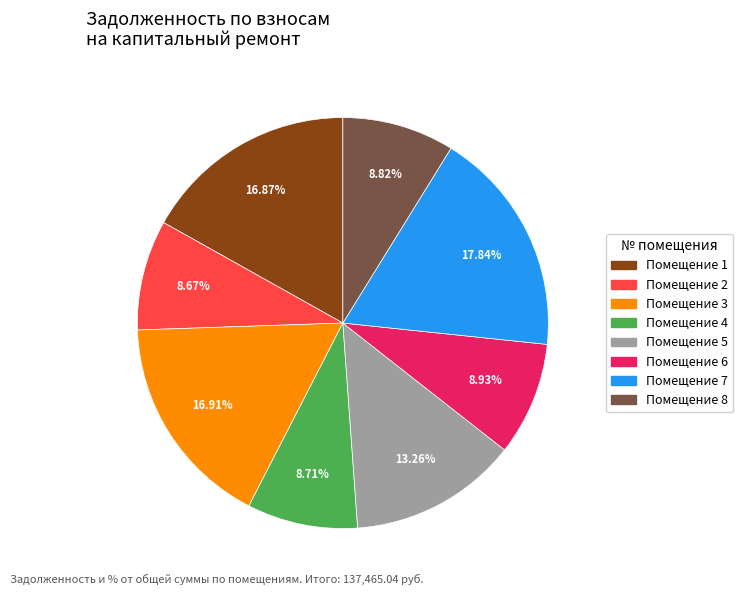

What is the ratio of the value at Помещение 3 to the value at Помещение 1?

1.0